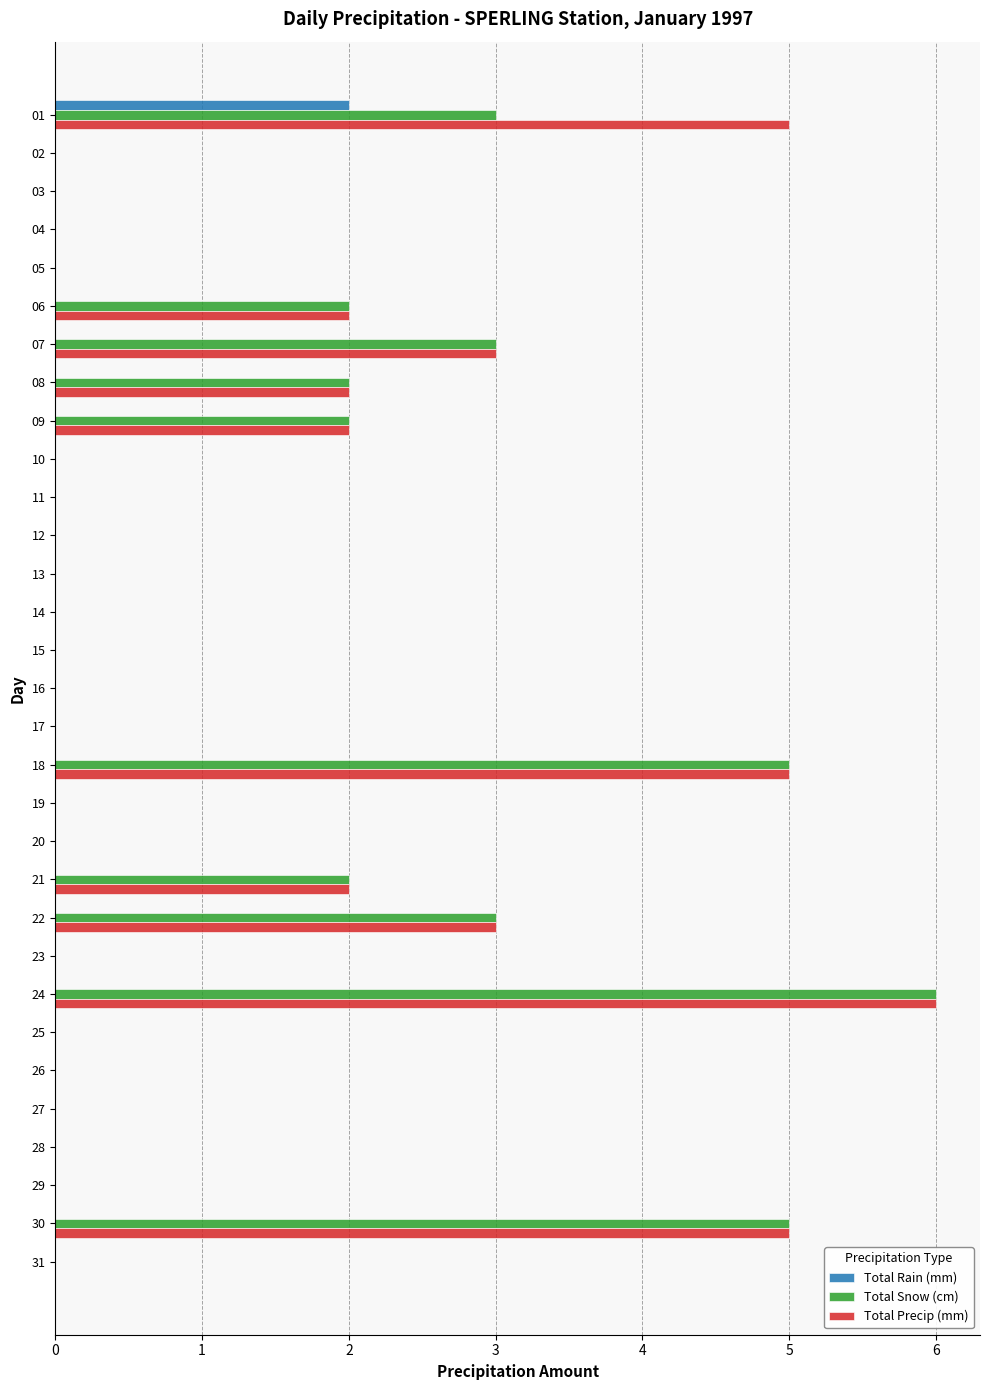

Which category has the highest value in the Total Snow (cm) series?

24